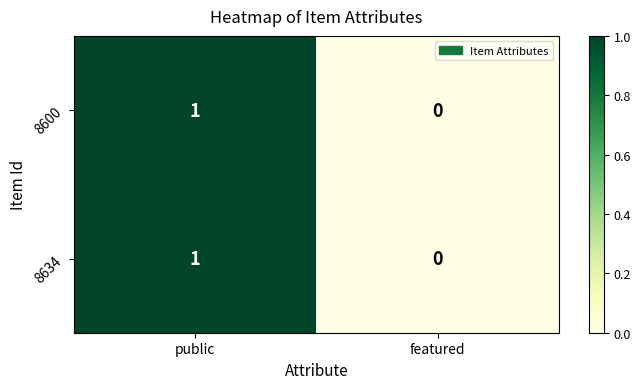

How many data points does each series have?

2